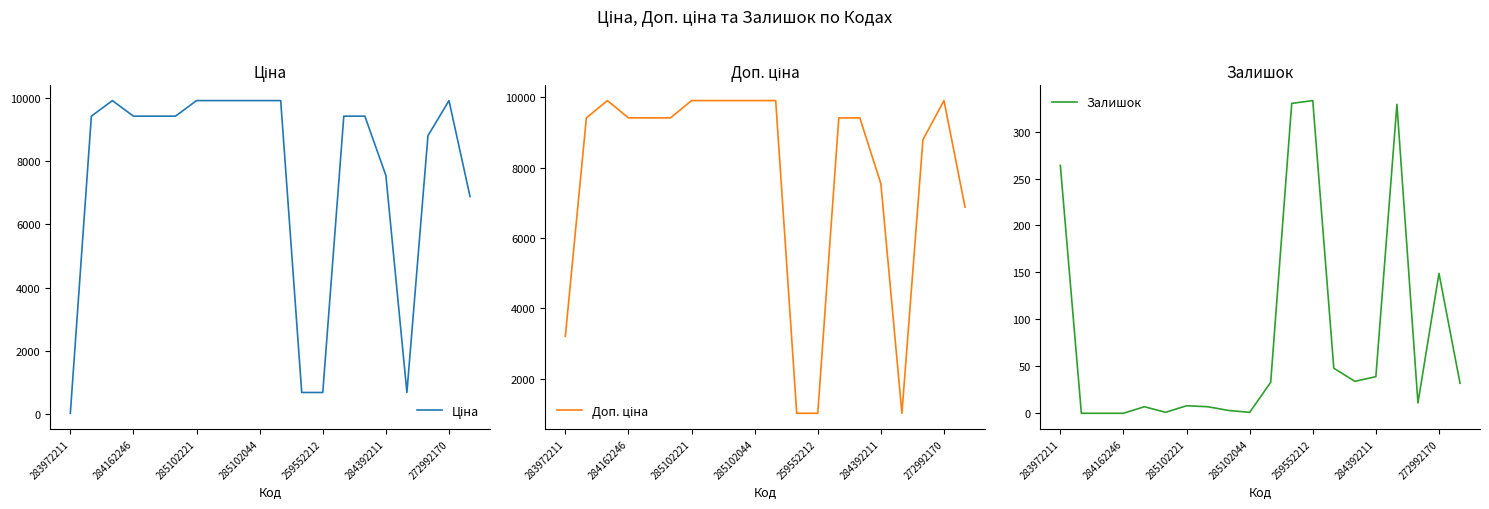

How many interior local peaks does the Ціна series have?

2